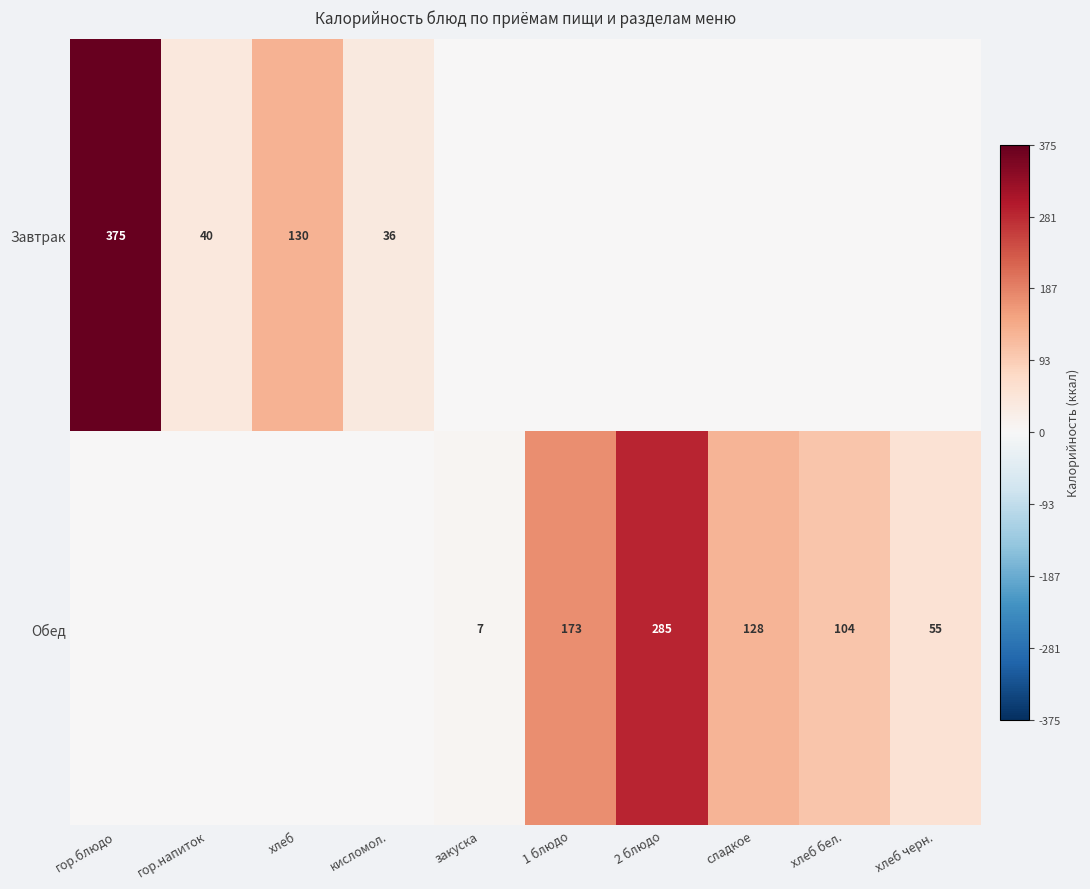

At how many categories does at least one series exceed 0?

10